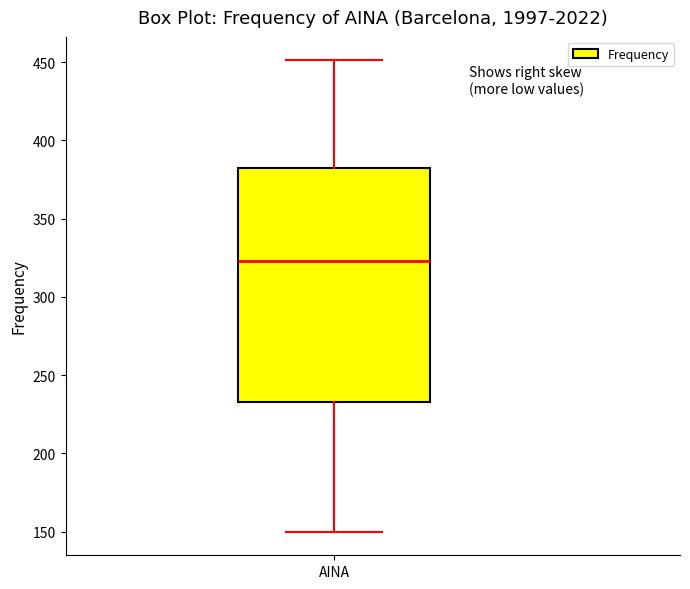

Where is the lower edge of the box for AINA on the y-axis? The values are not printed on the chart, so give them approximately, as read against the axis.

235